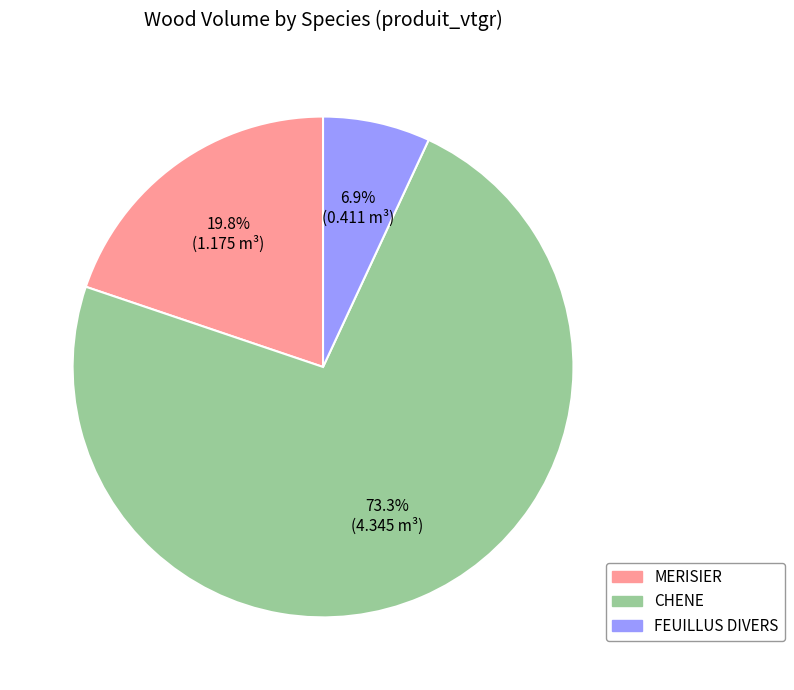

Does any single category account for the majority?

Yes